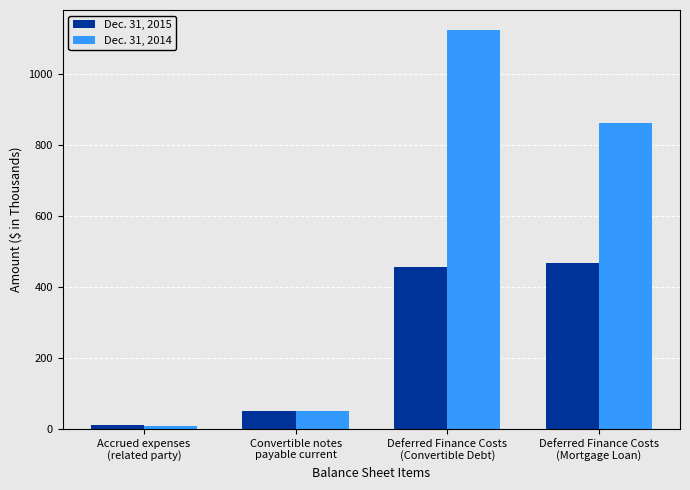

How many data points in Dec. 31, 2014 are less than 862?

2